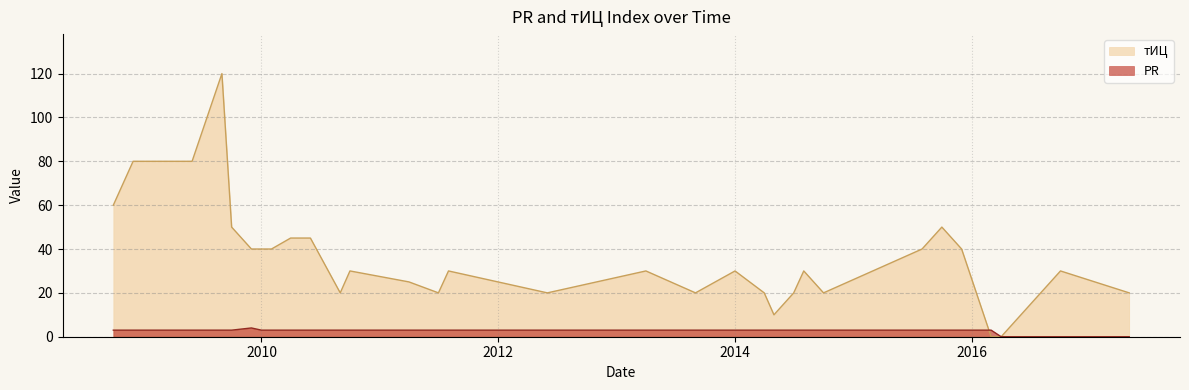

What position from the right is 2008-12-01?

31